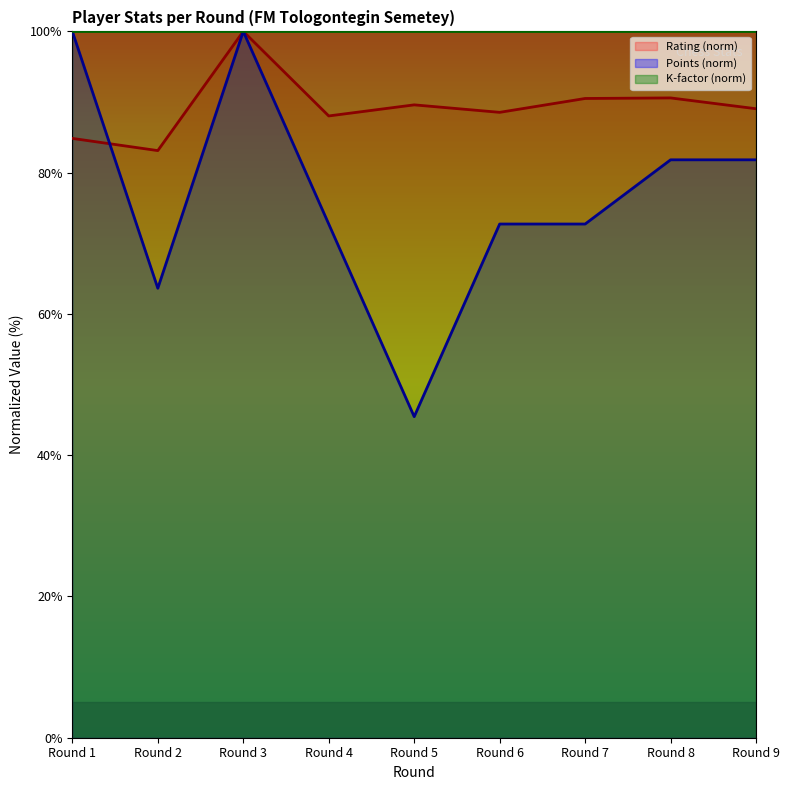

At which category does the chart reach its minimum across all series?

Round 5